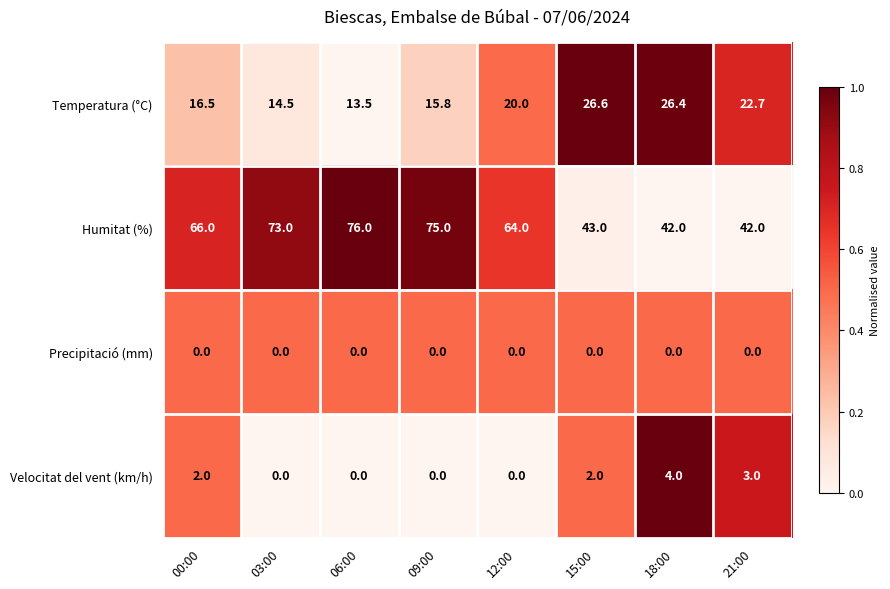

Which series has the widest spread of values?

Humitat (%)